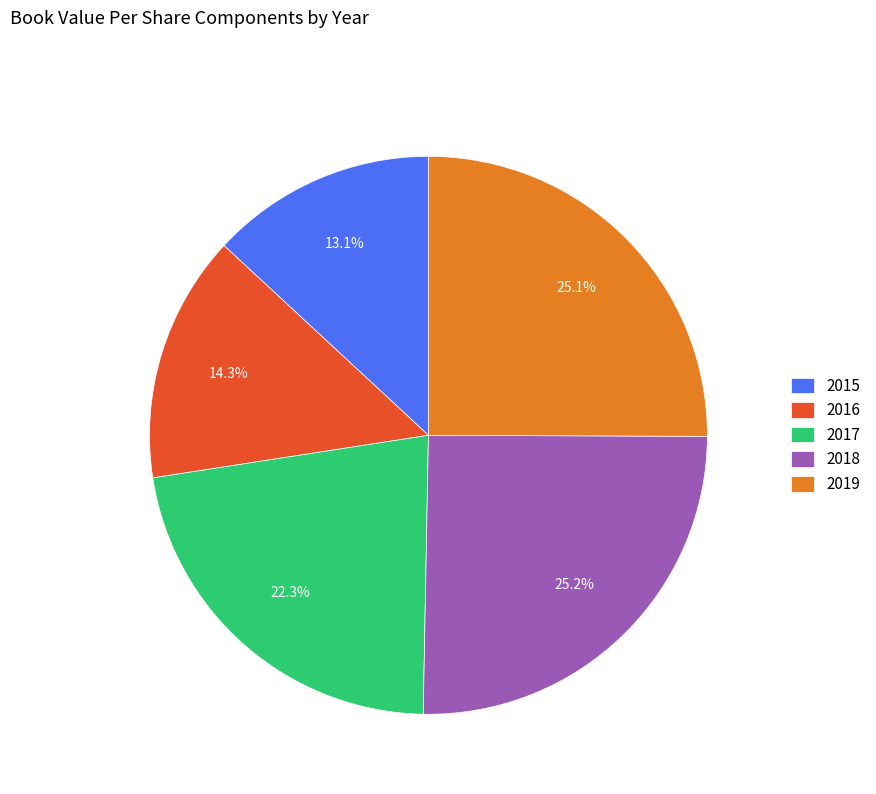

To the nearest percent, what is the combined percentage of 2018 and 2015?

38%